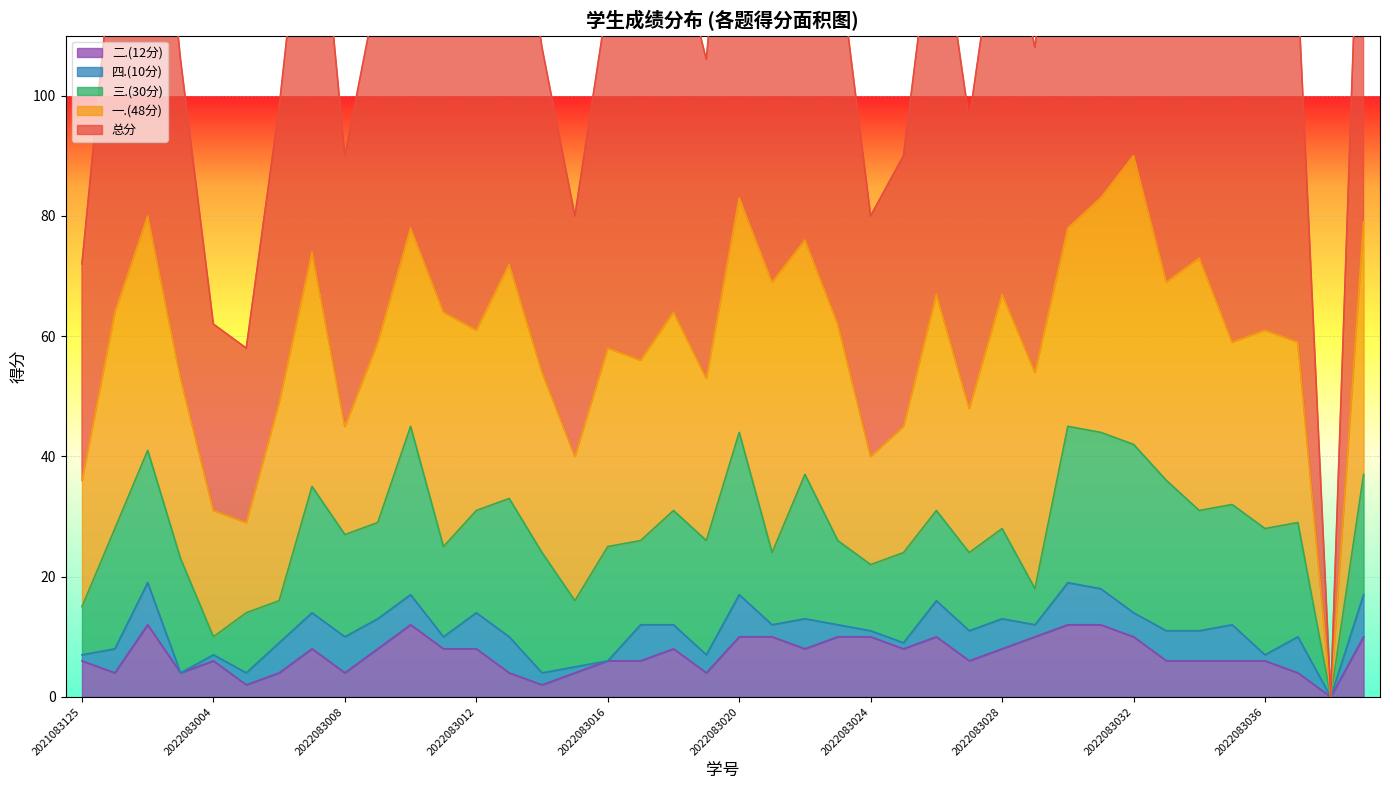

What value does the 二.(12分) series have at 2022083002?

12